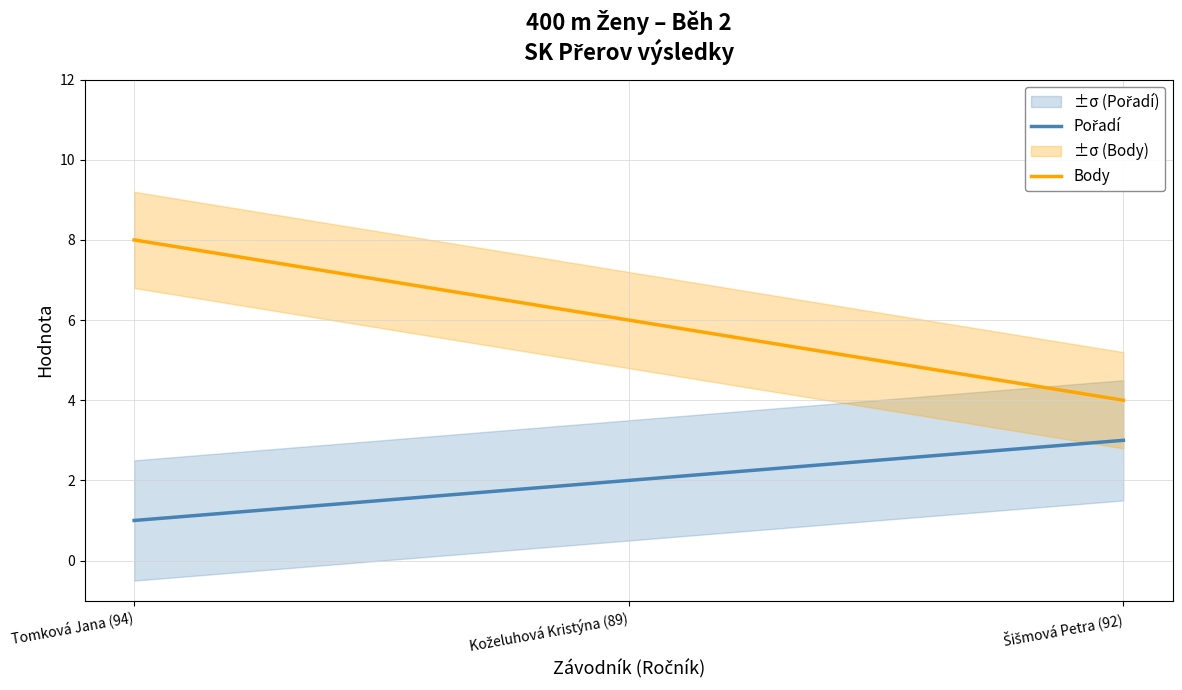

The Pořadí series shows 1 at Tomková Jana (94). True or false?

True